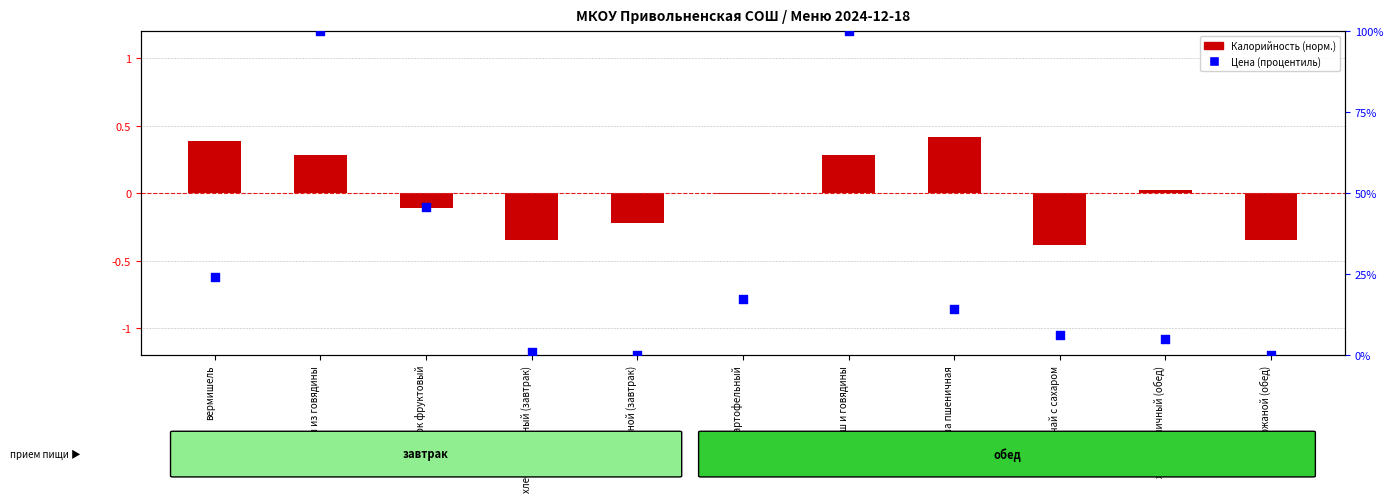

Which series contains the lowest Y value?

Калорийность (норм.)